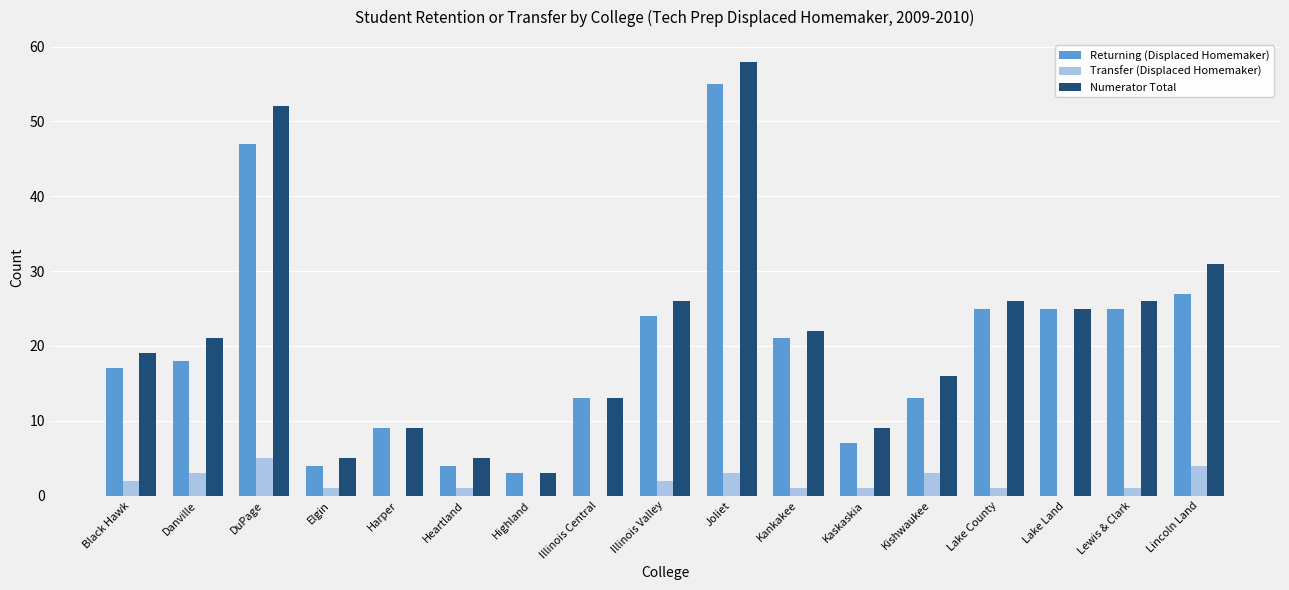

Reading right to left, what are all the values shown in this chart?

Returning (Displaced Homemaker): Lincoln Land=27	Lewis & Clark=25	Lake Land=25	Lake County=25	Kishwaukee=13	Kaskaskia=7	Kankakee=21	Joliet=55	Illinois Valley=24	Illinois Central=13	Highland=3	Heartland=4	Harper=9	Elgin=4	DuPage=47	Danville=18	Black Hawk=17
Transfer (Displaced Homemaker): Lincoln Land=4	Lewis & Clark=1	Lake Land=0	Lake County=1	Kishwaukee=3	Kaskaskia=1	Kankakee=1	Joliet=3	Illinois Valley=2	Illinois Central=0	Highland=0	Heartland=1	Harper=0	Elgin=1	DuPage=5	Danville=3	Black Hawk=2
Numerator Total: Lincoln Land=31	Lewis & Clark=26	Lake Land=25	Lake County=26	Kishwaukee=16	Kaskaskia=9	Kankakee=22	Joliet=58	Illinois Valley=26	Illinois Central=13	Highland=3	Heartland=5	Harper=9	Elgin=5	DuPage=52	Danville=21	Black Hawk=19